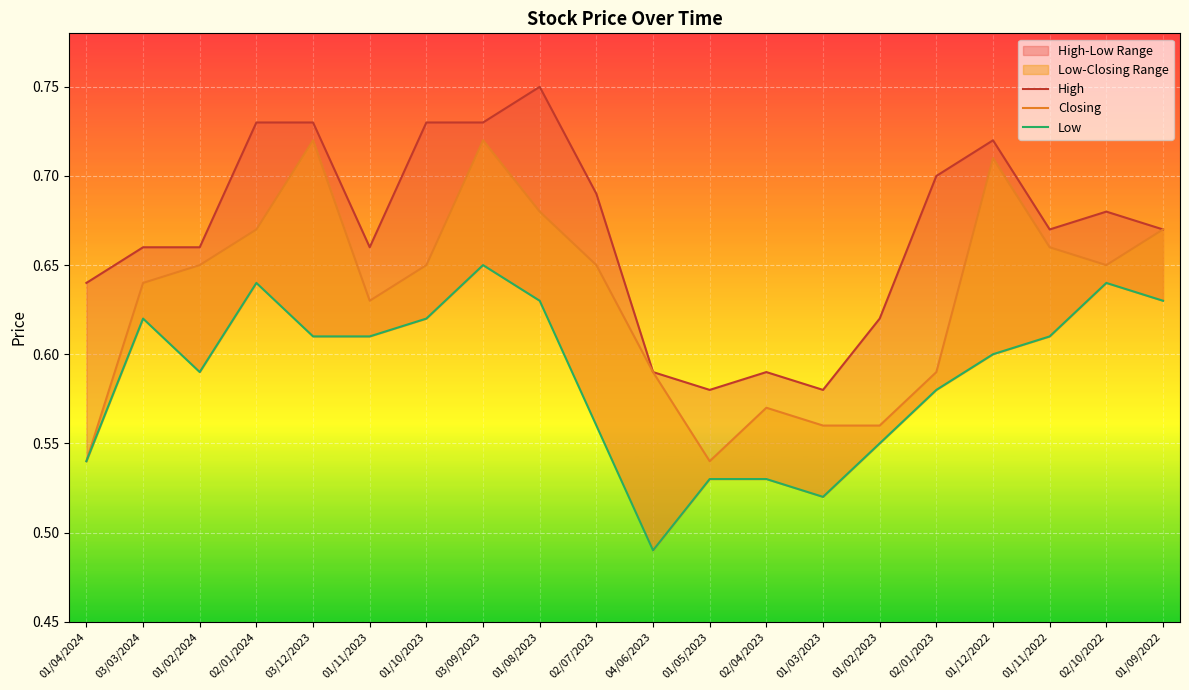

In Closing, how many points are higher than both neighbors (excluding endpoints)?

4